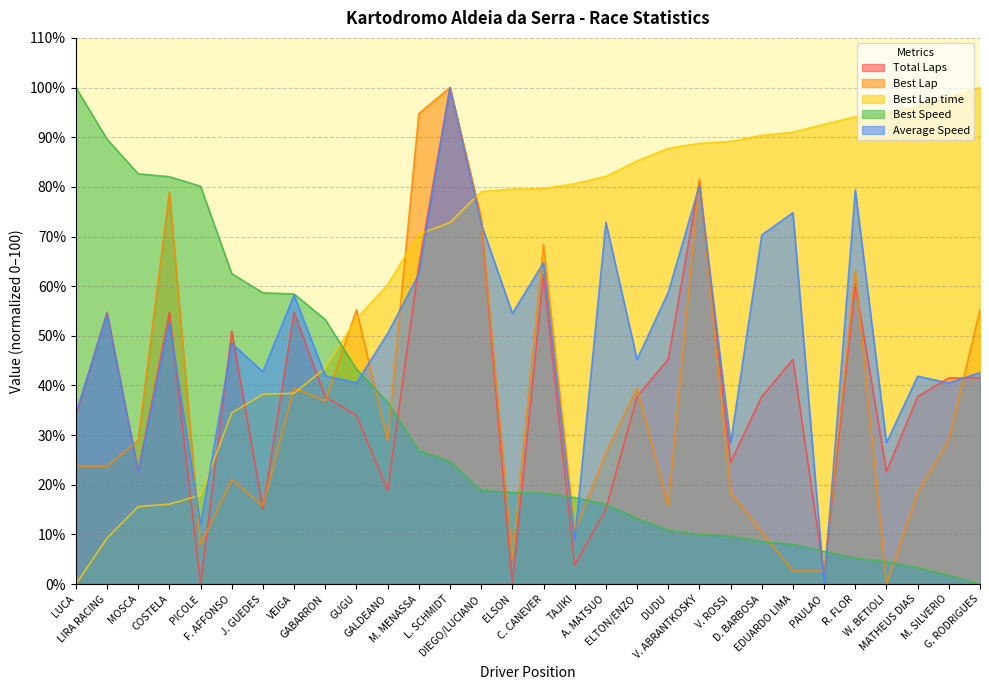

How many lines are shown in the chart?

5